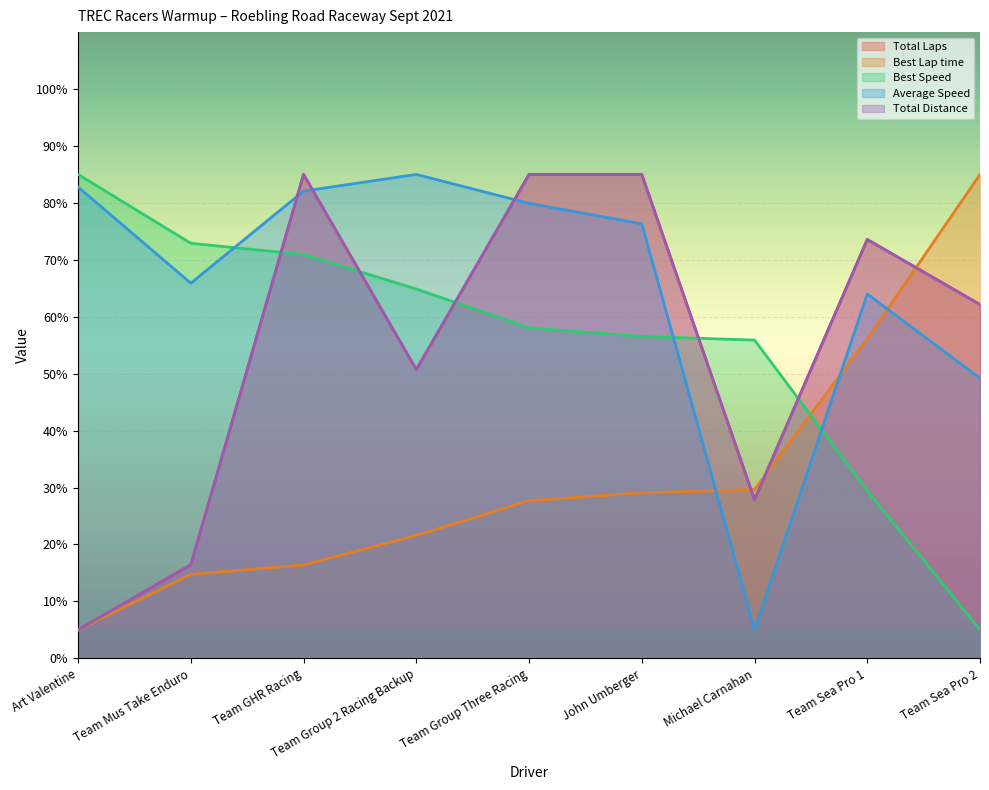

At which label does Best Speed reach its peak?

Art Valentine